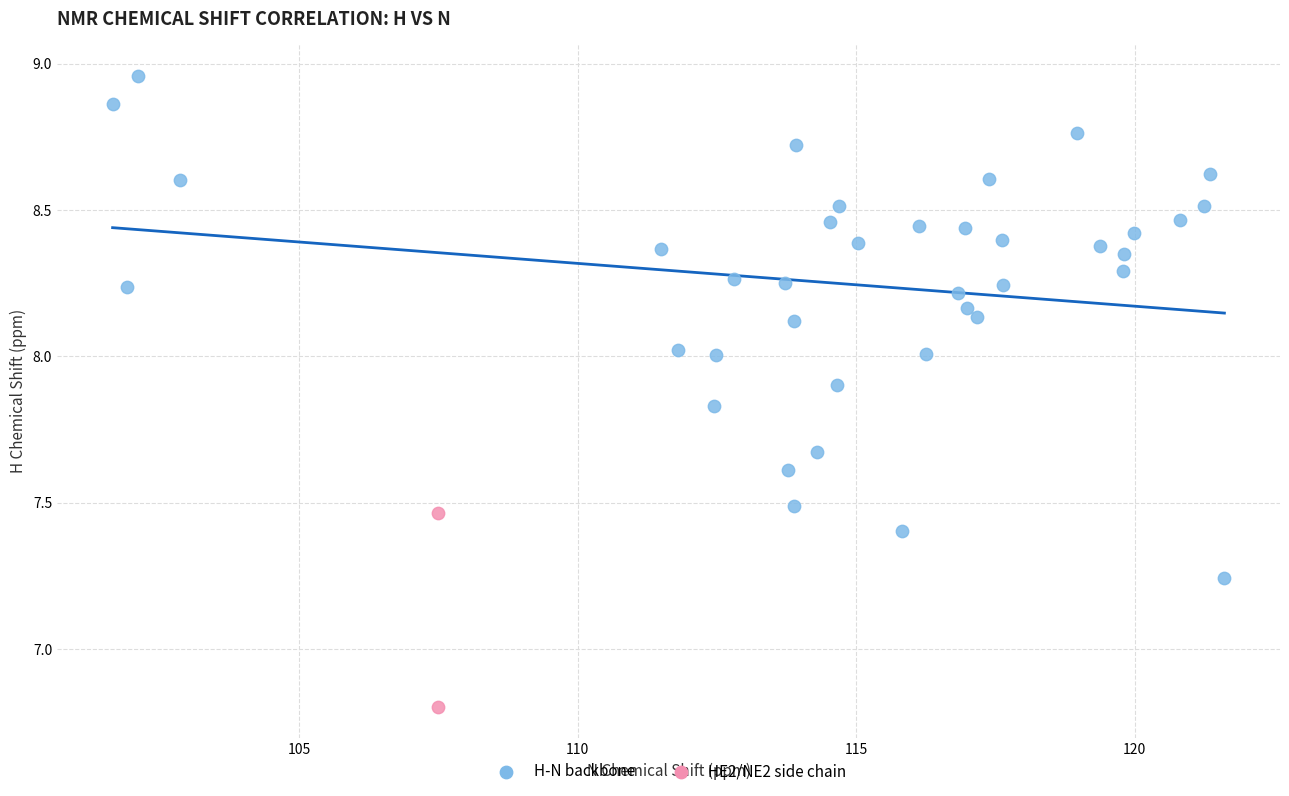

What are all the series names shown in the legend?

H-N backbone, HE2/NE2 side chain